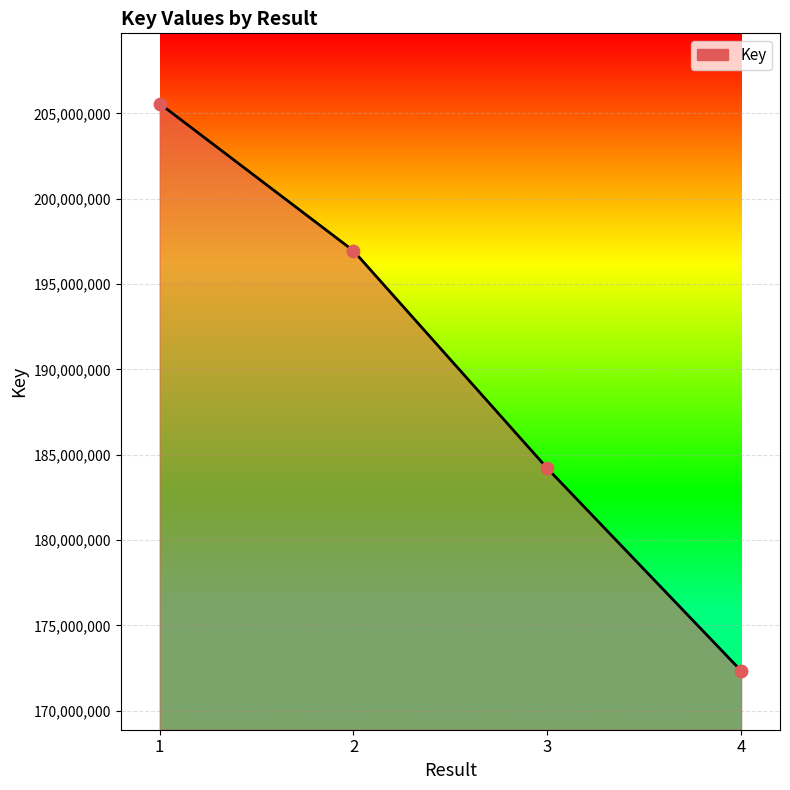

Between 3 and 1, which is larger?

1